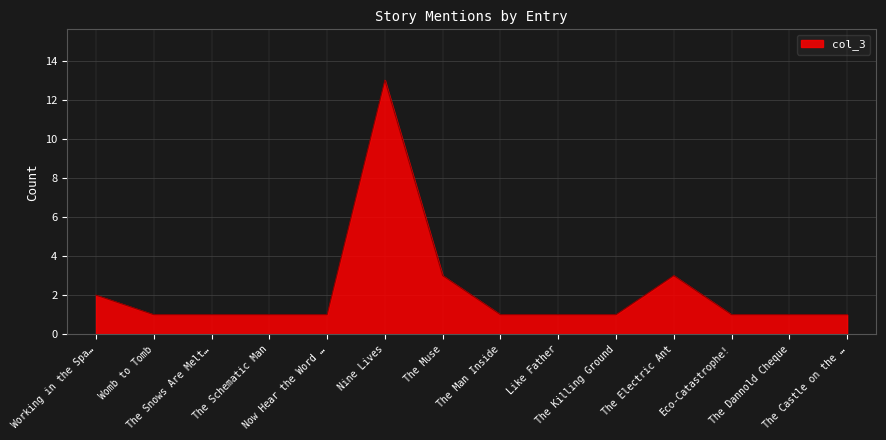

True or false: the data shows 17 at Nine Lives.

False